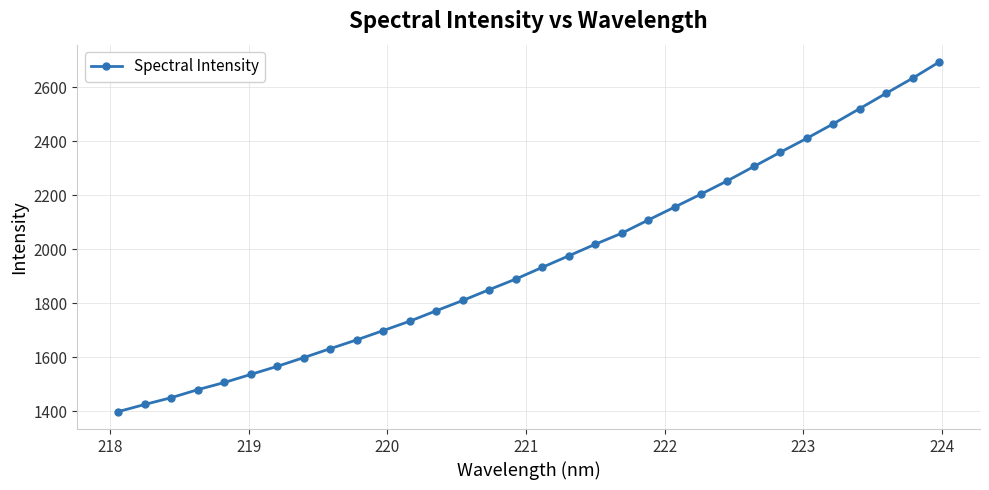

What is the value of the 17th point from the left?

1932.3